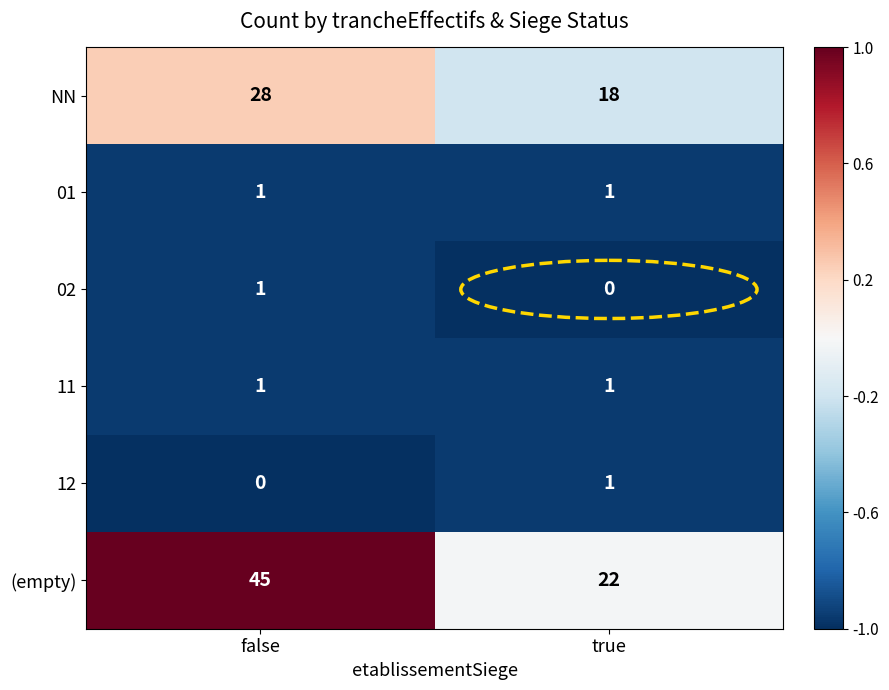

What is the highest value of the NN series?

28